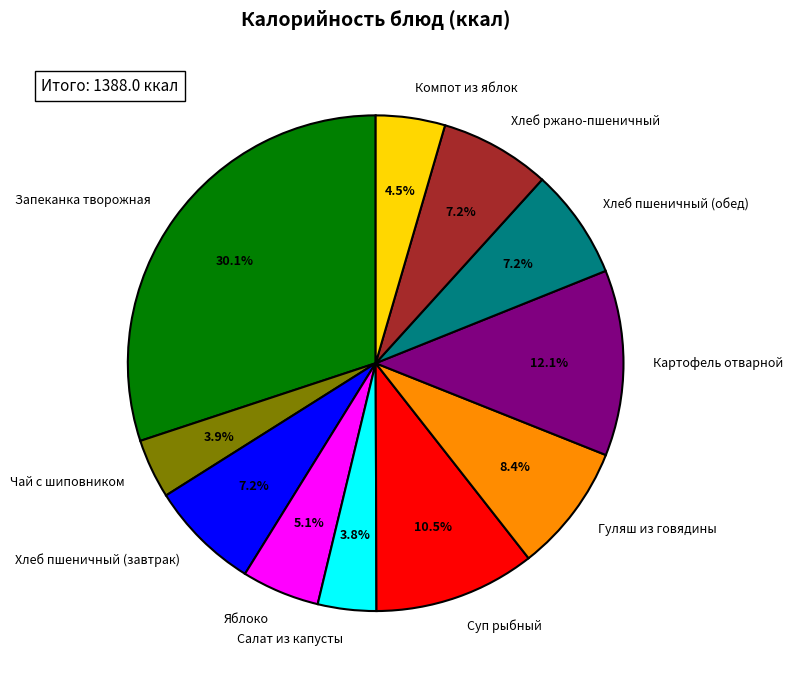

To the nearest percent, what portion does Картофель отварной represent?

12%